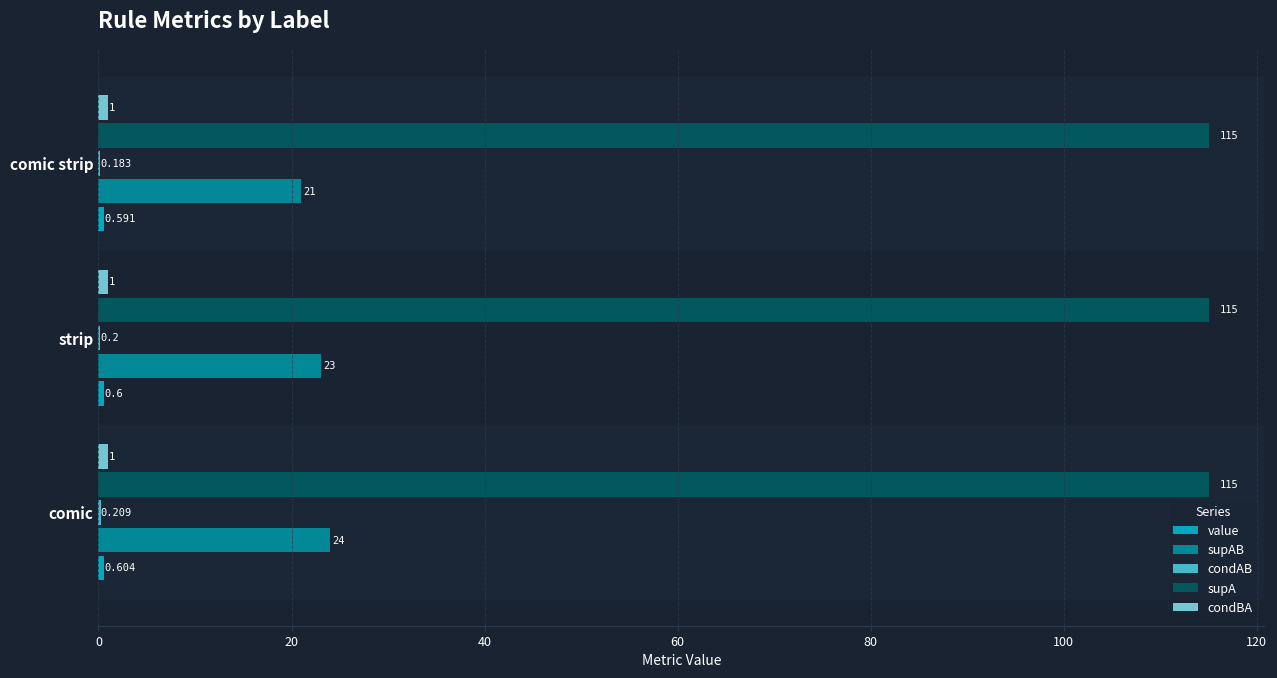

Between strip and comic strip, which series saw the biggest shift?

supAB